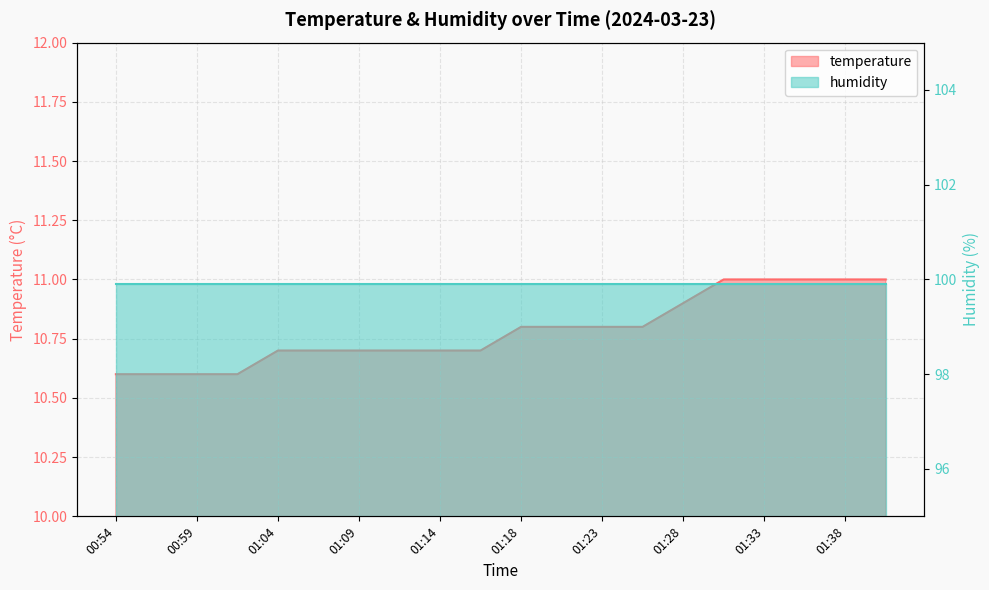

Reading left to right, list all the values displayed in this chart.

00:54=10.6	00:57=10.6	00:59=10.6	01:01=10.6	01:04=10.7	01:06=10.7	01:09=10.7	01:11=10.7	01:14=10.7	01:16=10.7	01:18=10.8	01:21=10.8	01:23=10.8	01:26=10.8	01:28=10.9	01:31=11.0	01:33=11.0	01:35=11.0	01:38=11.0	01:40=11.0